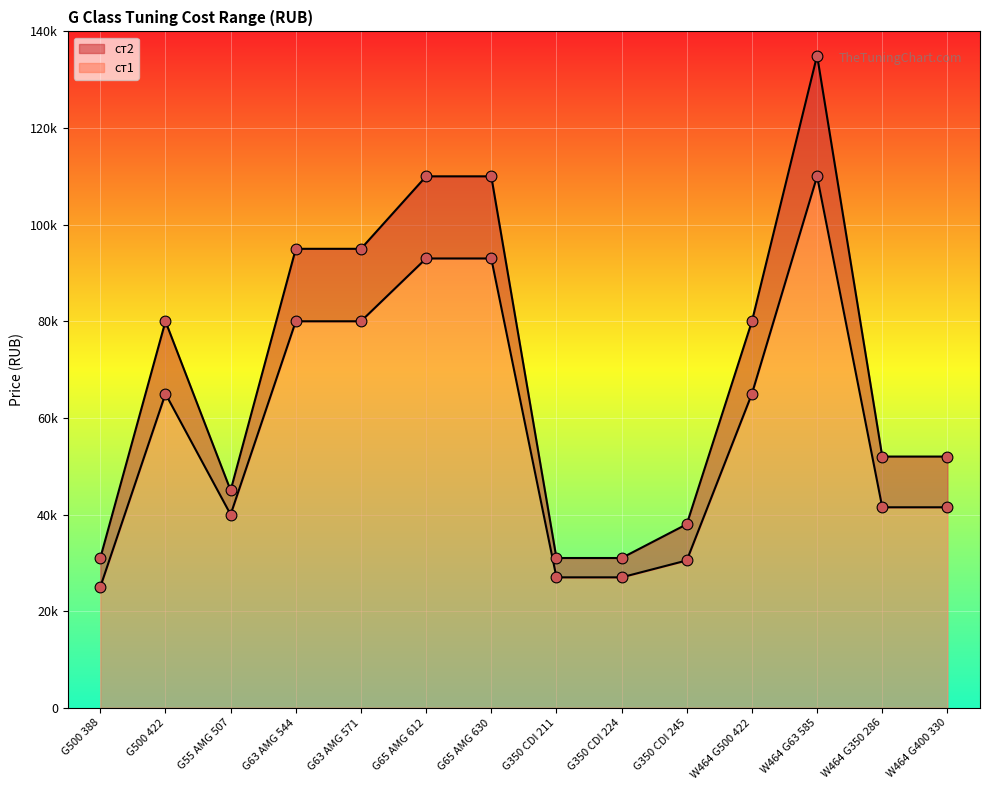

At which category is the sum across all series the highest?

W464 G63 585